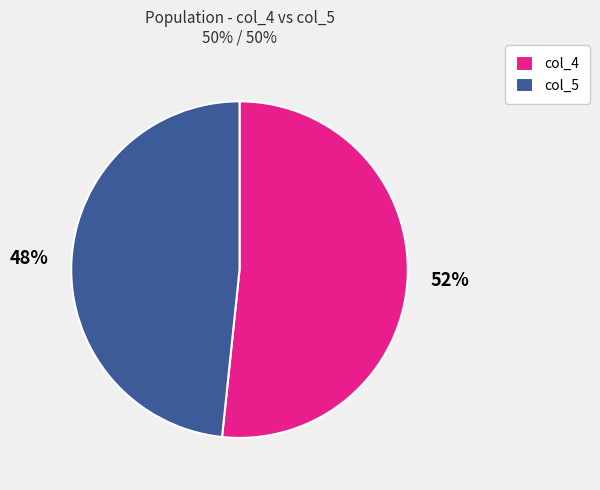

What is the smallest slice in the pie chart?

col_5